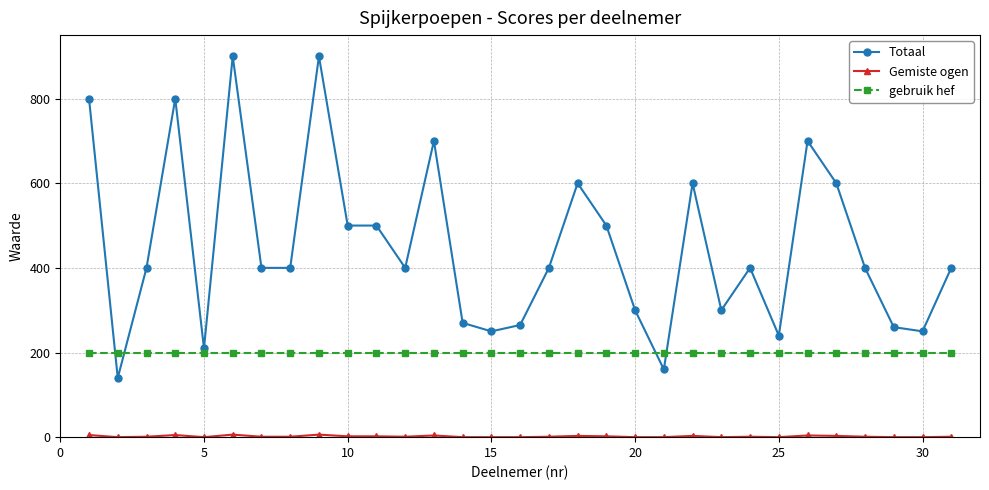

What is the value of the Totaal point at the 28th from the left?

400